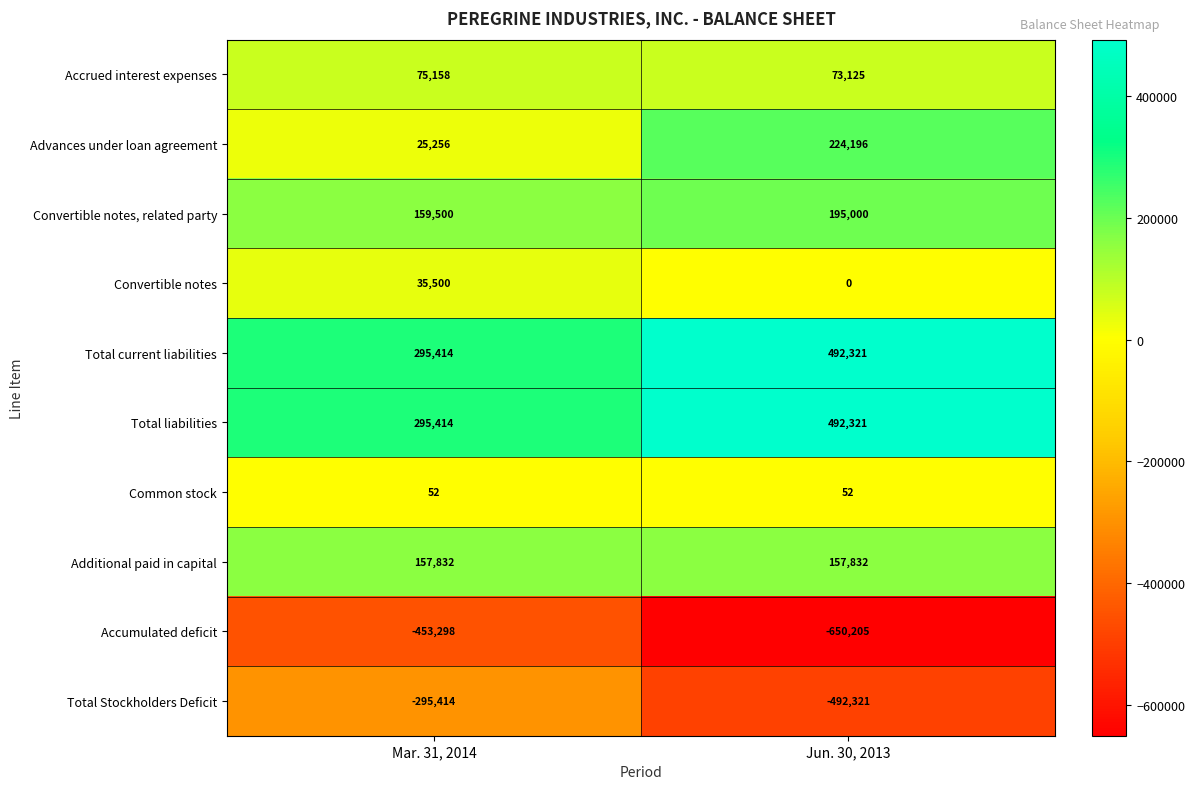

Which label corresponds to the largest value in the chart?

Jun. 30, 2013